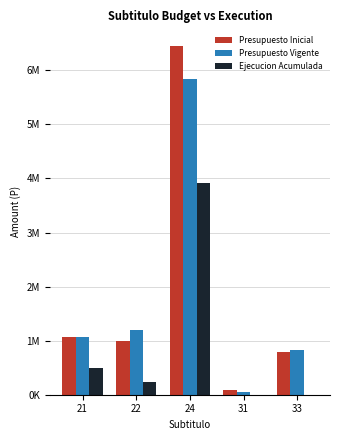

Rank the categories by Presupuesto Inicial value from lowest to highest.

31, 33, 22, 21, 24